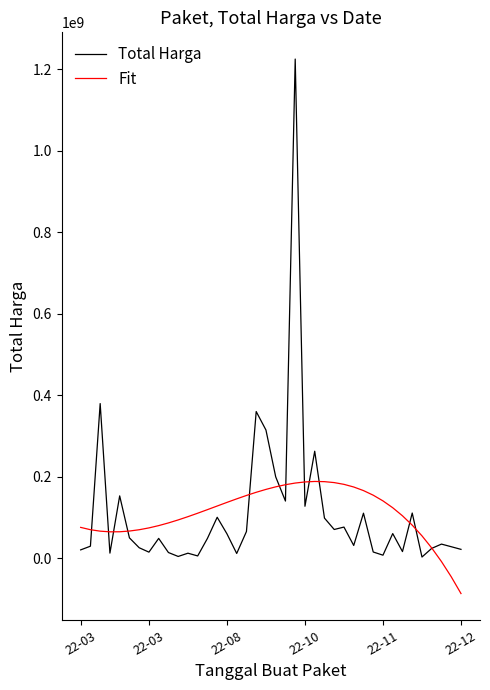

How many values in the Total Harga series are below 48140000?

19